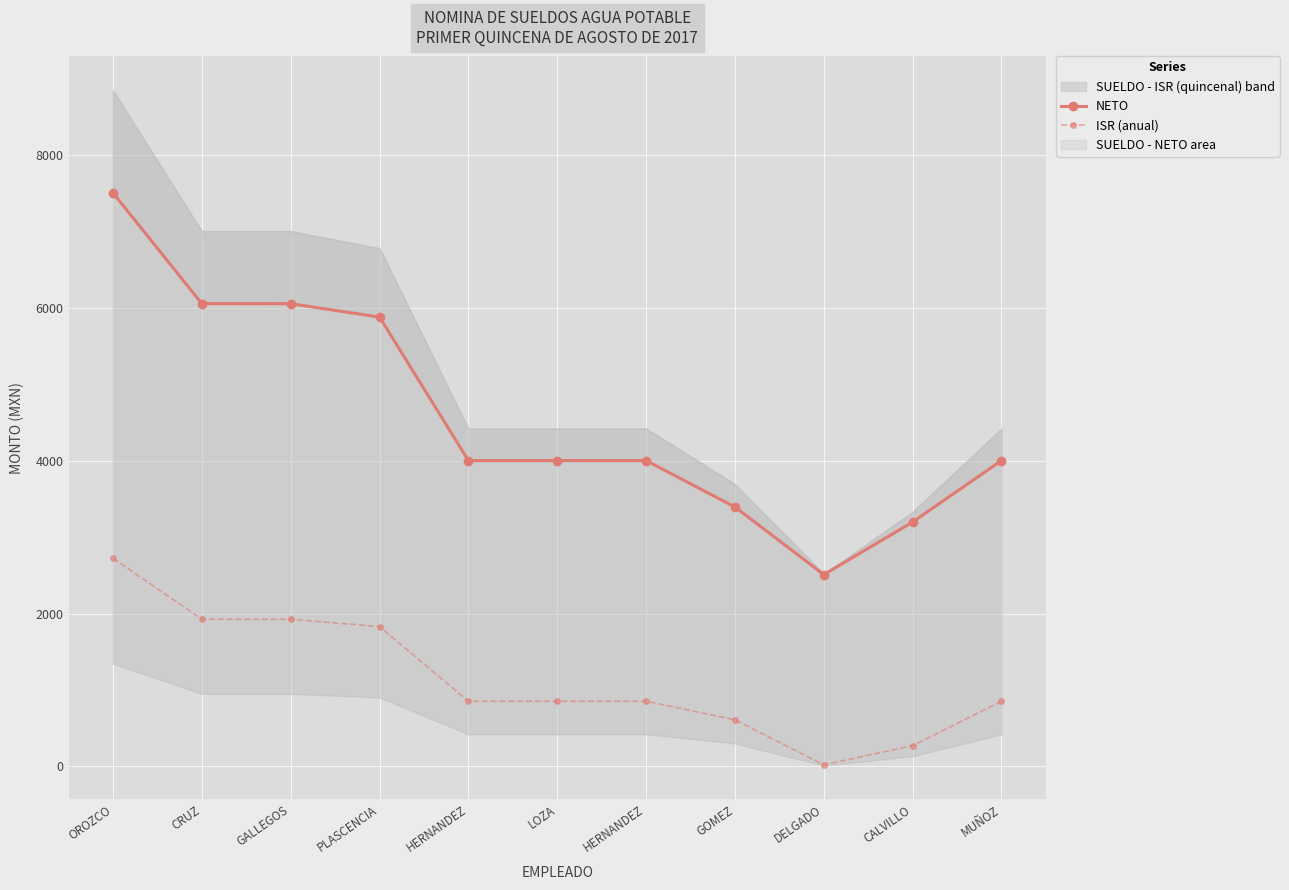

What is the value of the NETO point at the 5th from the left?

4003.2